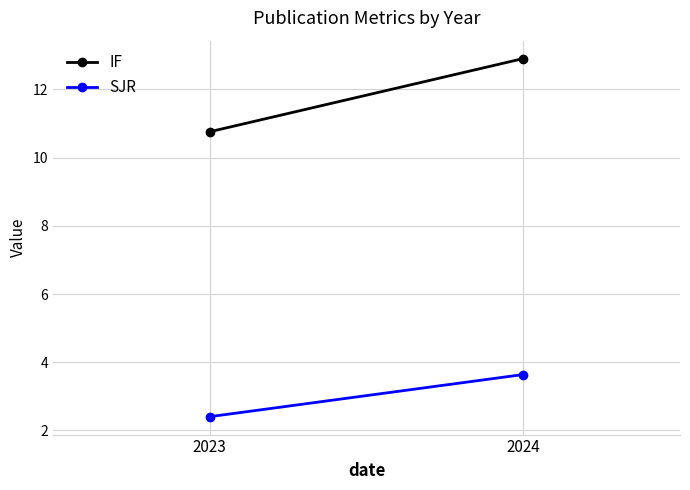

Is the value of SJR at 2024 greater than the value of IF at 2024?

No